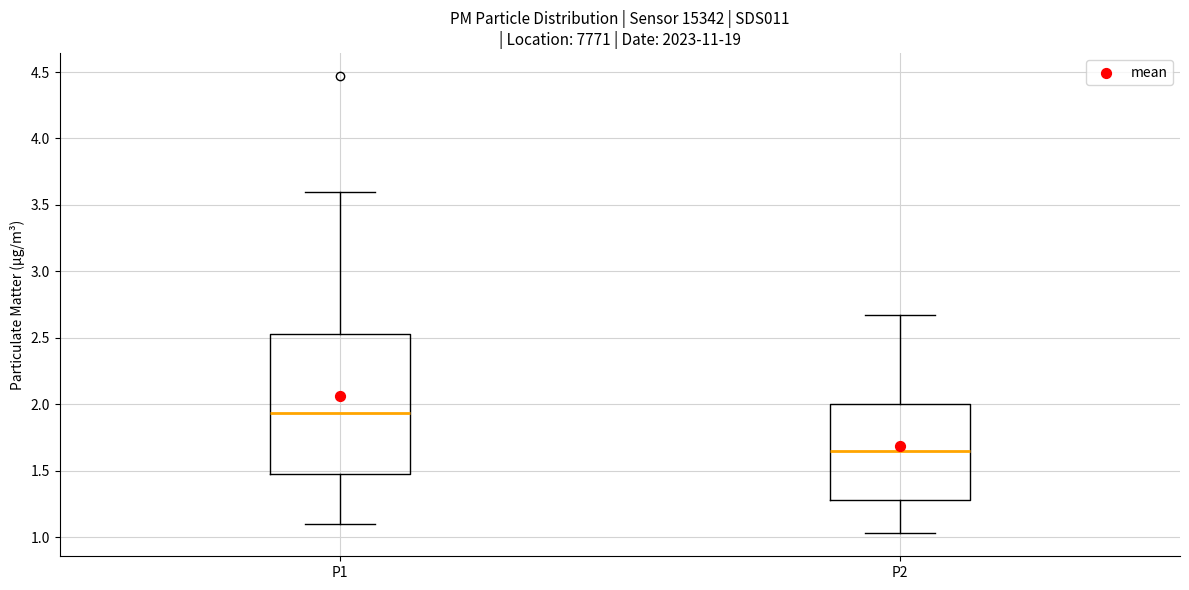

Which box's median line is the highest?

P1